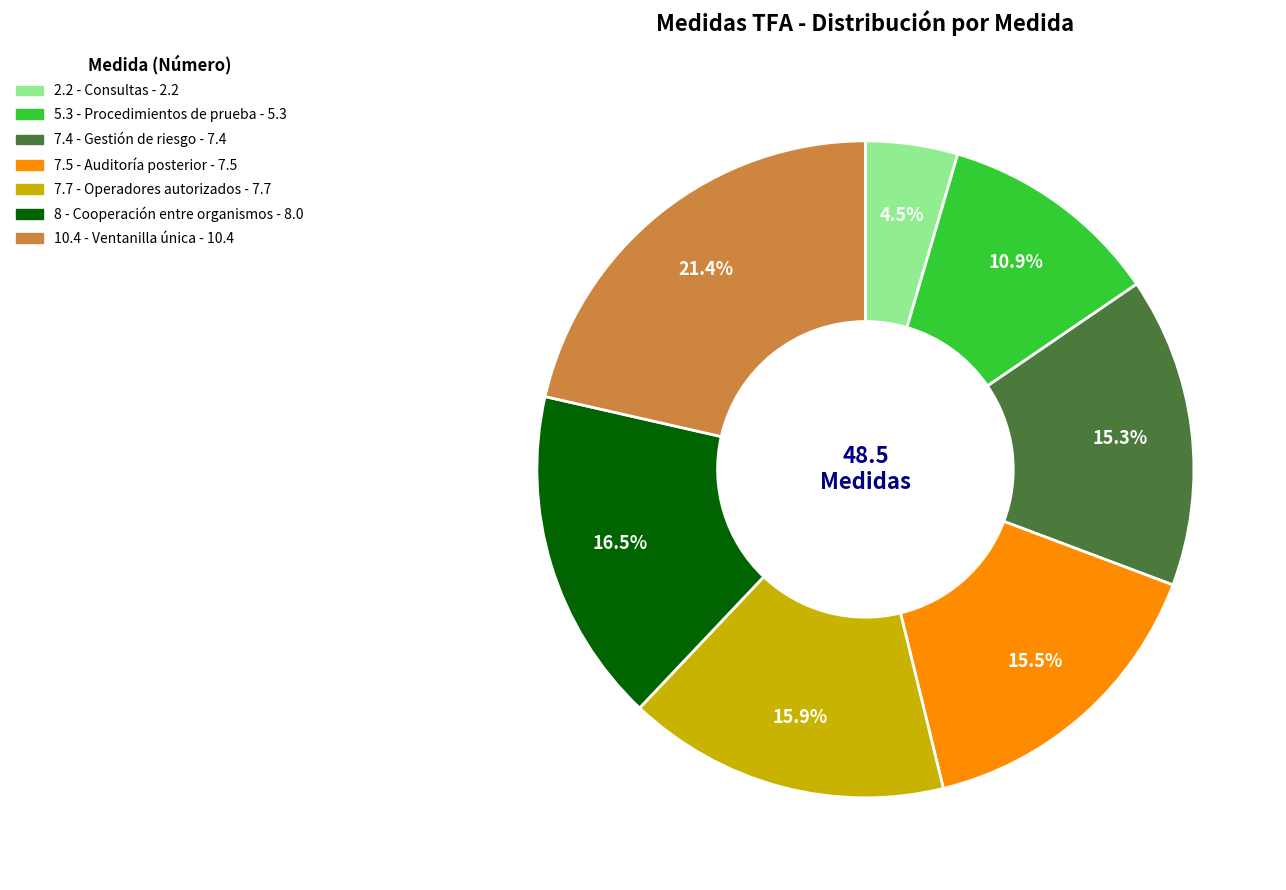

What percentage do 7.5 - Auditoría posterior and 10.4 - Ventanilla única together represent?

36.9%